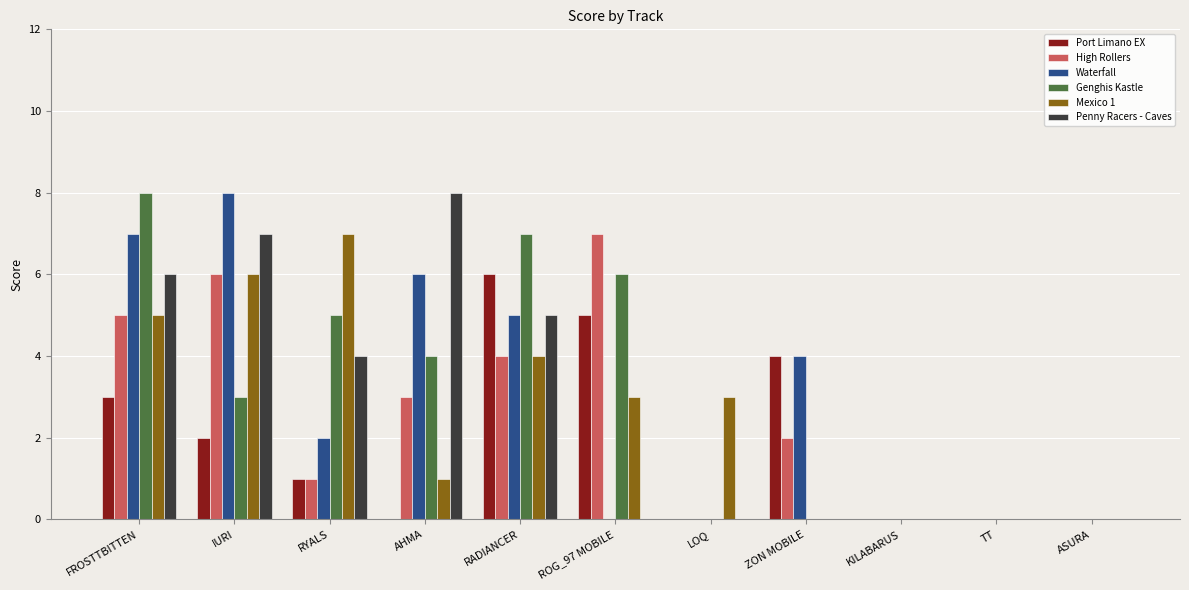

Is it true that Waterfall equals 0 at KILABARUS?

True